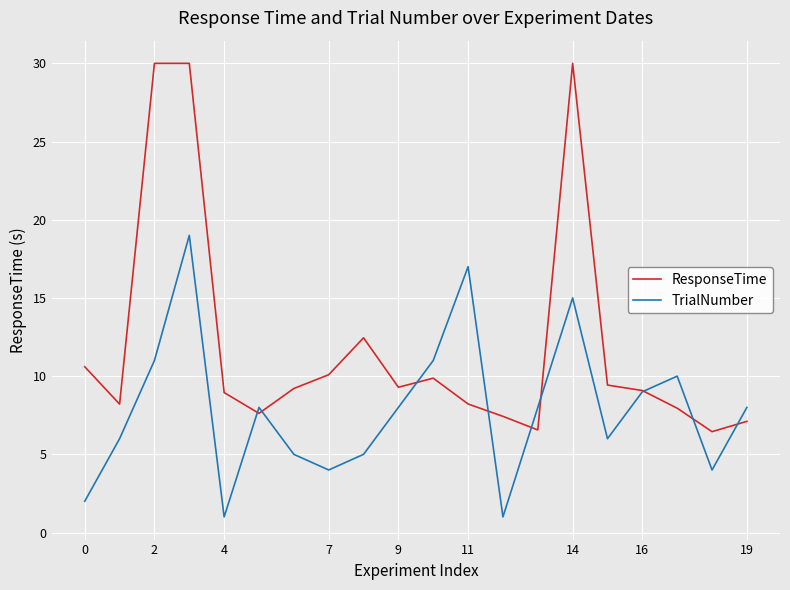

Which series has the widest spread of values?

ResponseTime